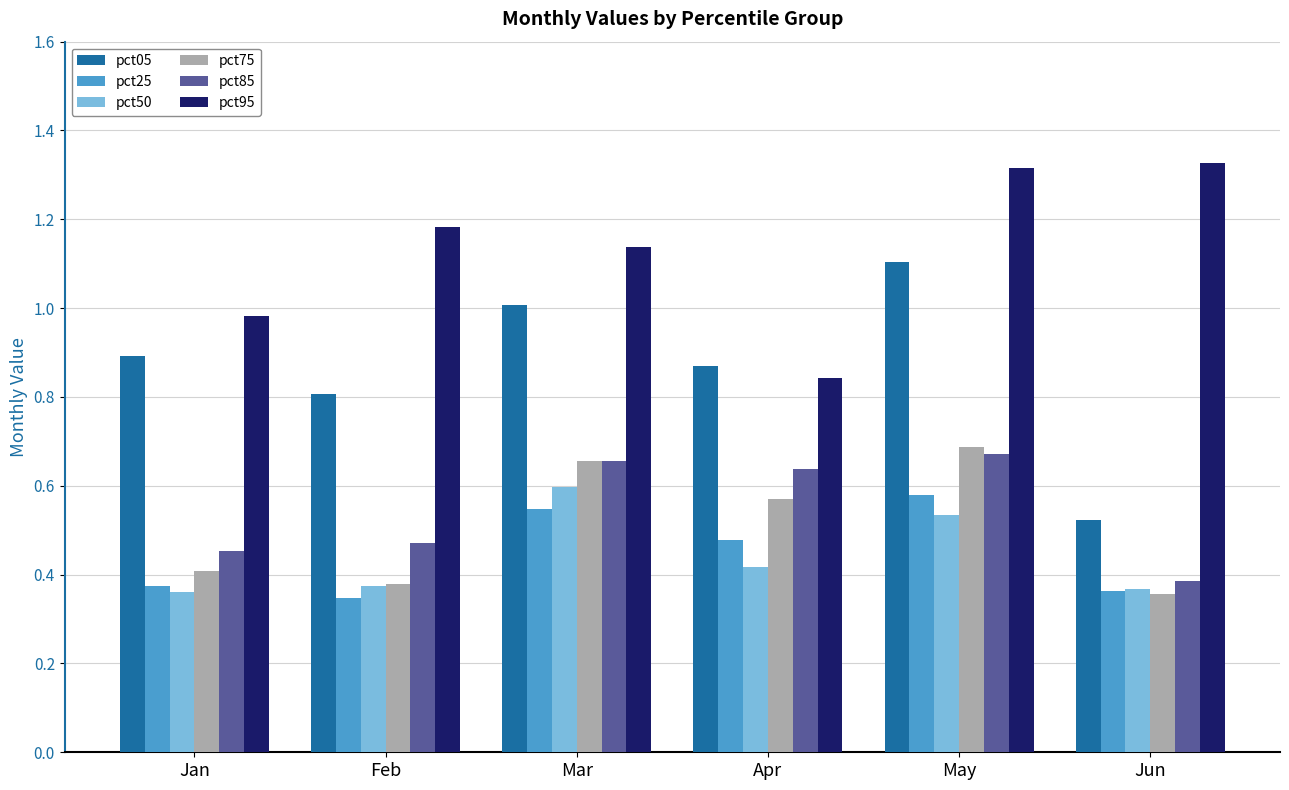

What is the sum of all pct75 values?

3.1